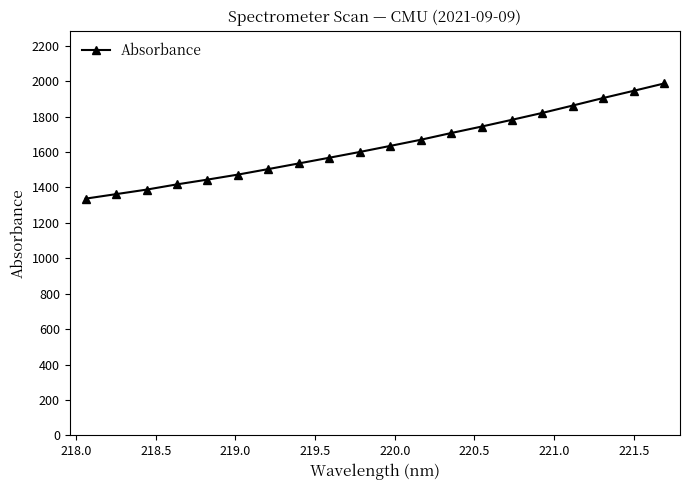

What is the greatest value displayed?

1987.1